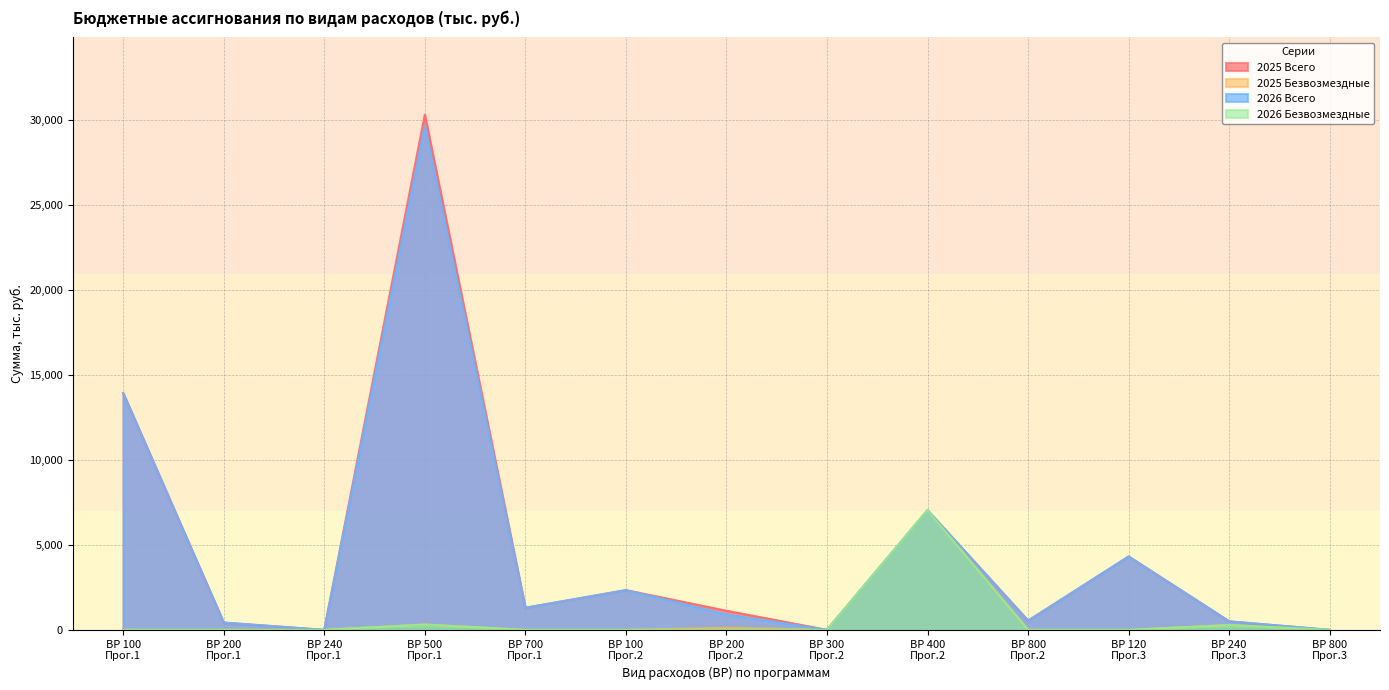

How many data points in 2025 Всего are above 1123?

7